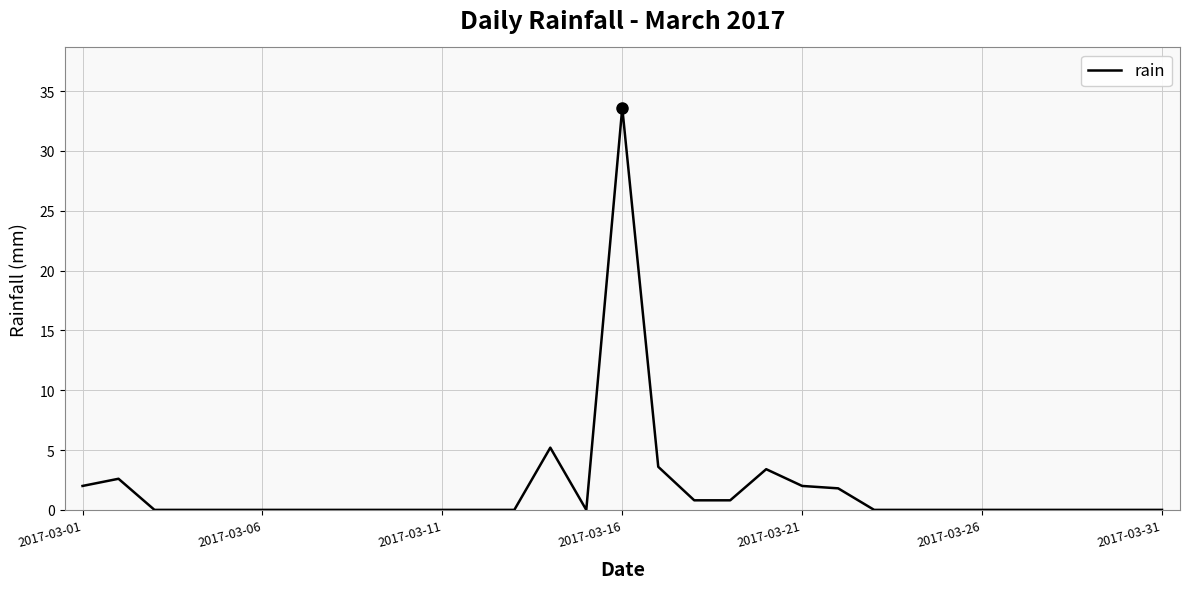

What is the difference between the maximum and minimum values?

33.6